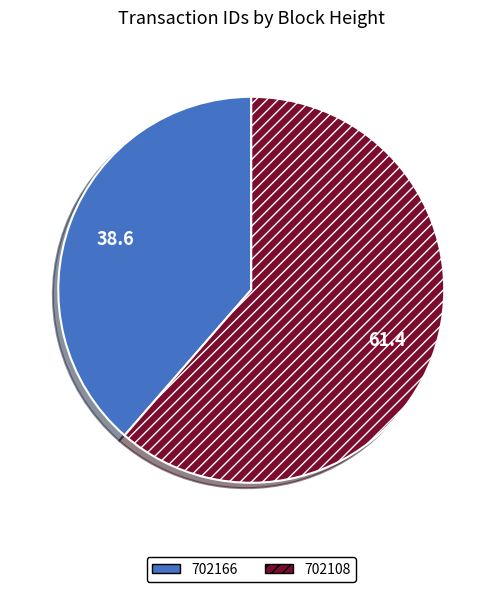

The 702108 slice represents 71% of the pie. True or false?

False